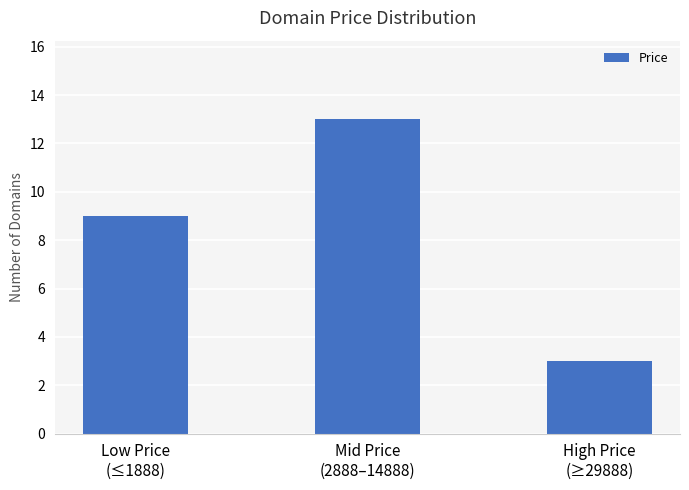

What is the label of the 1st bar from the left?

Low Price
(≤1888)